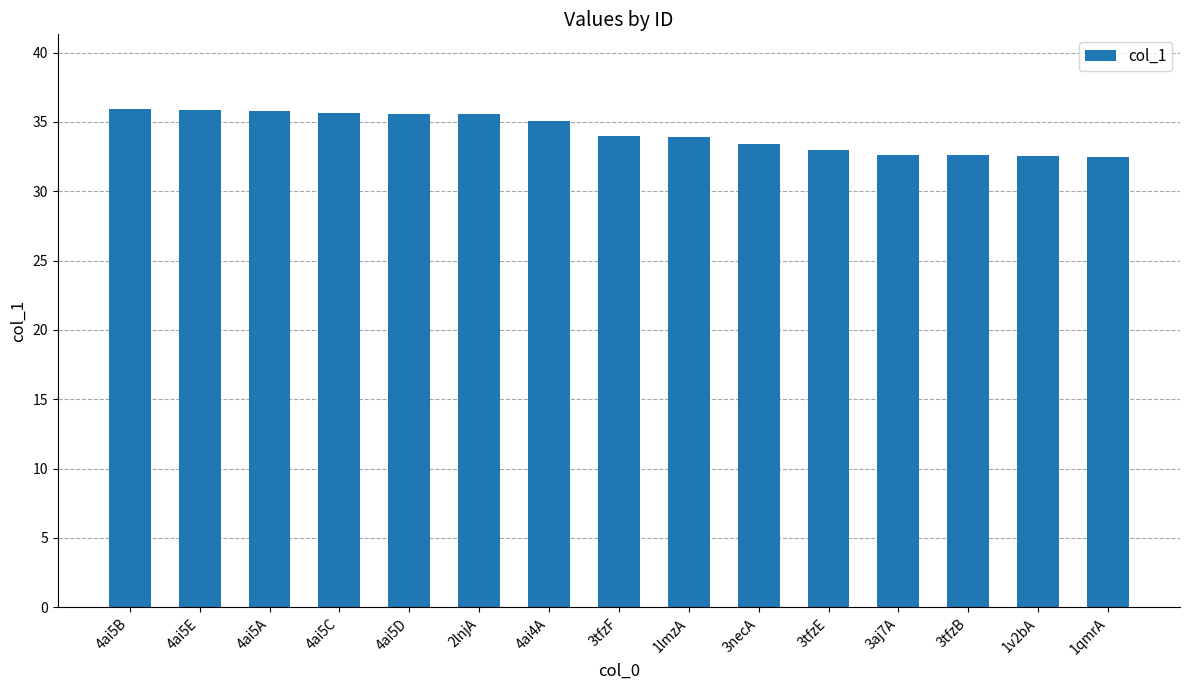

What is the label of the 11th bar from the right?

4ai5D